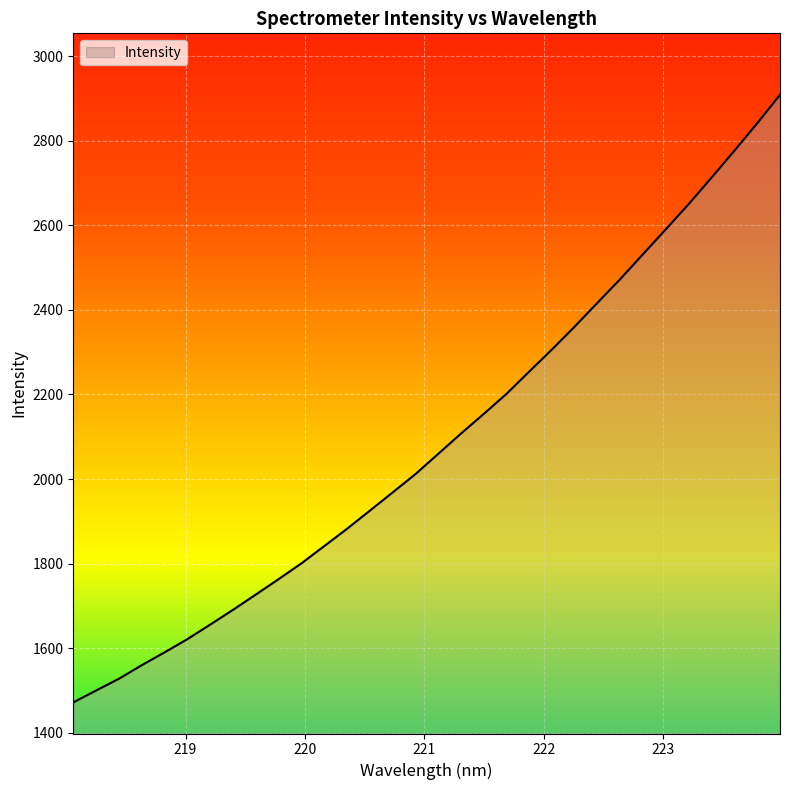

What is the smallest value displayed?

1471.8